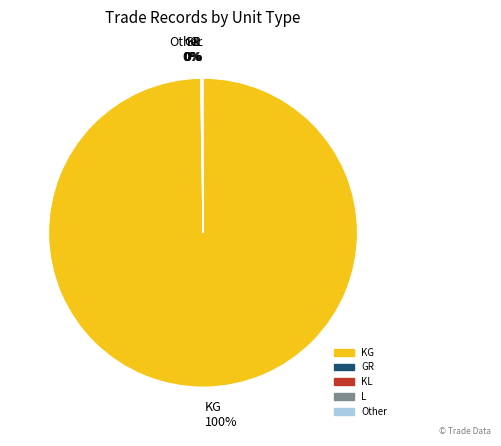

To the nearest percent, what is the difference between the largest and smallest slice percentages?

100%